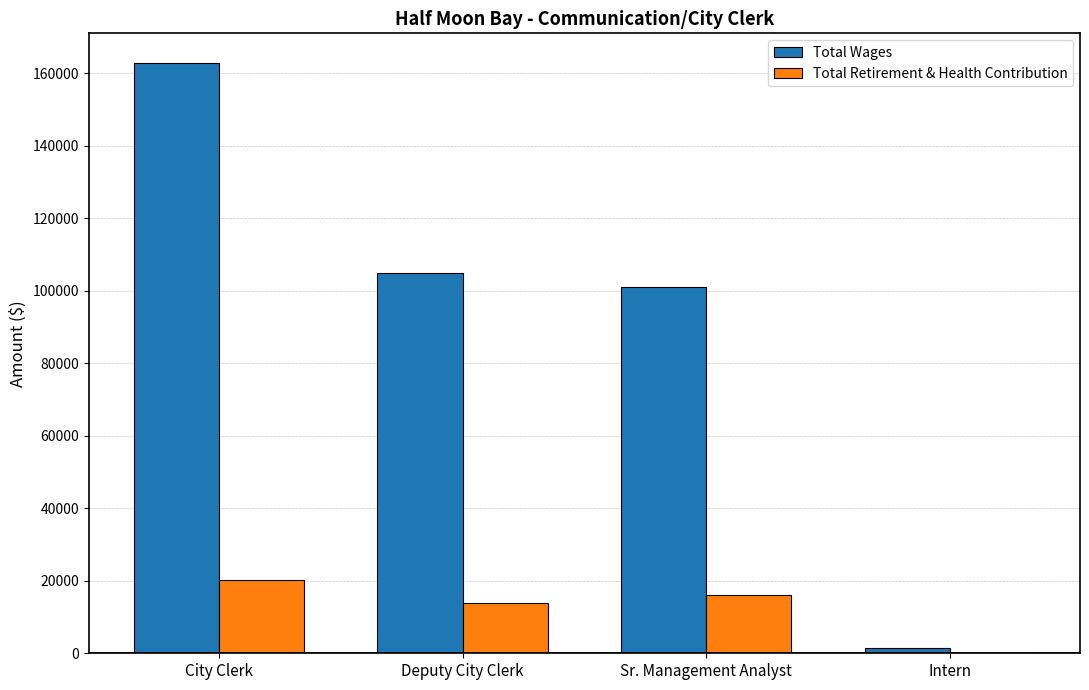

Which series has the widest spread of values?

Total Wages